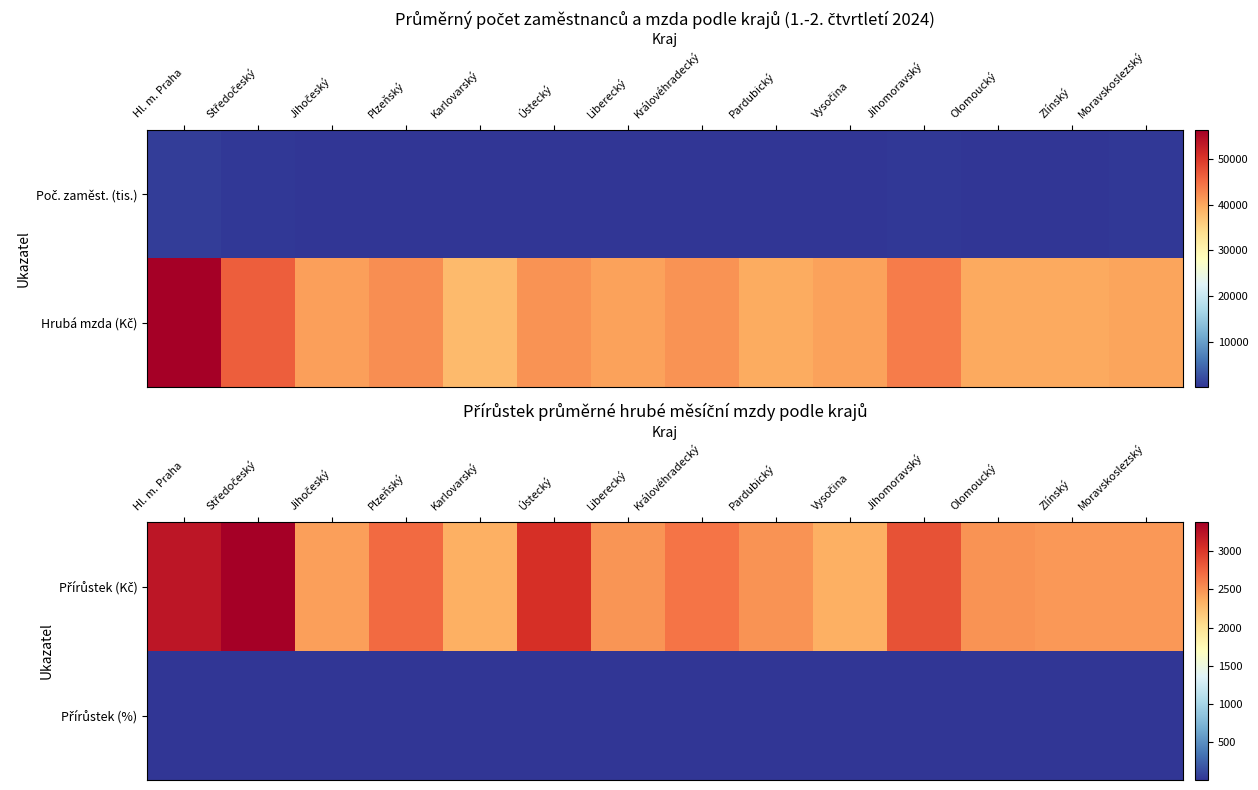

Which has a higher value, Vysočina or Olomoucký?

Olomoucký